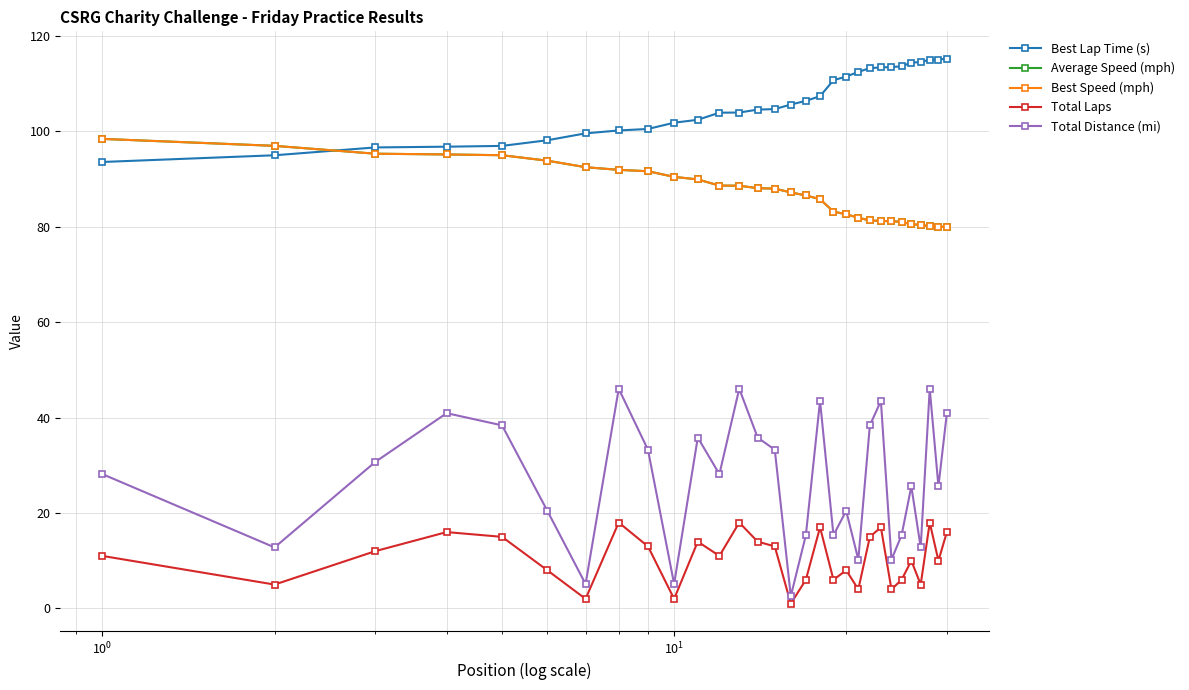

True or false: Best Speed (mph) has more than 1 points higher than both neighbors.

False